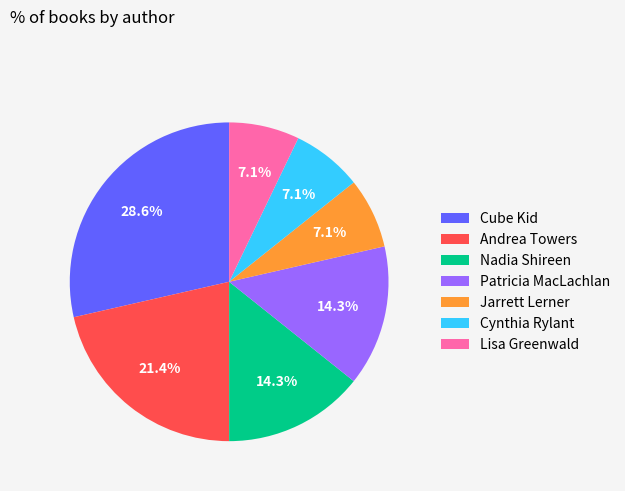

How many segments does this pie chart have?

7